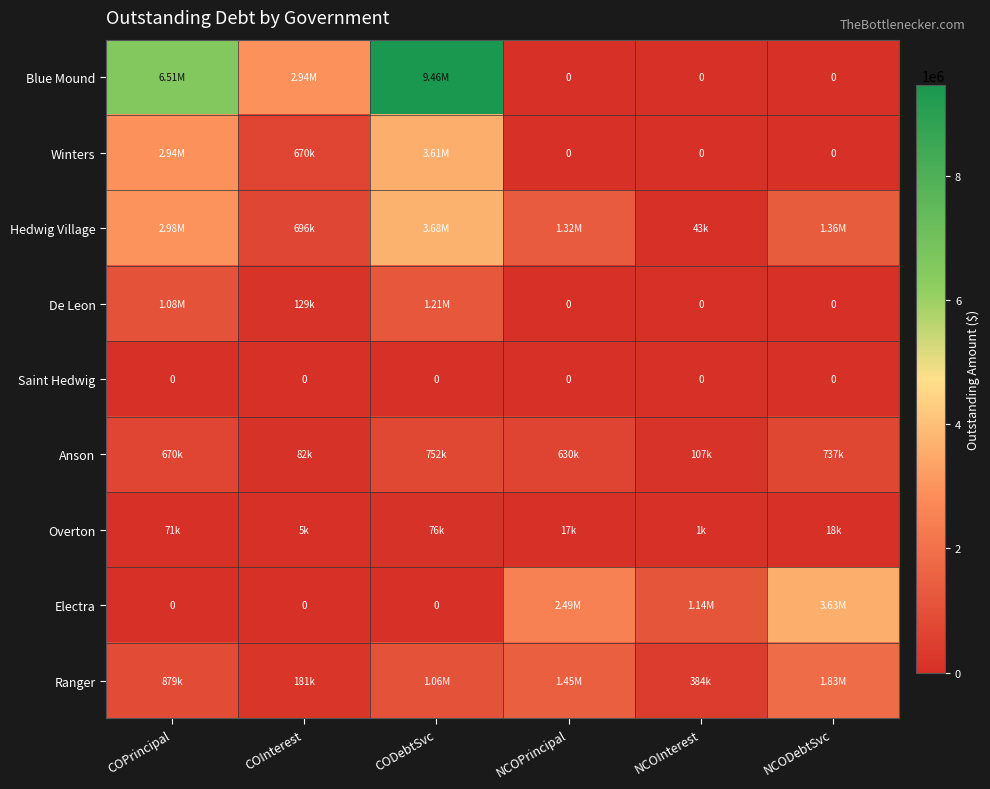

Which series has the largest total across all categories?

Blue Mound